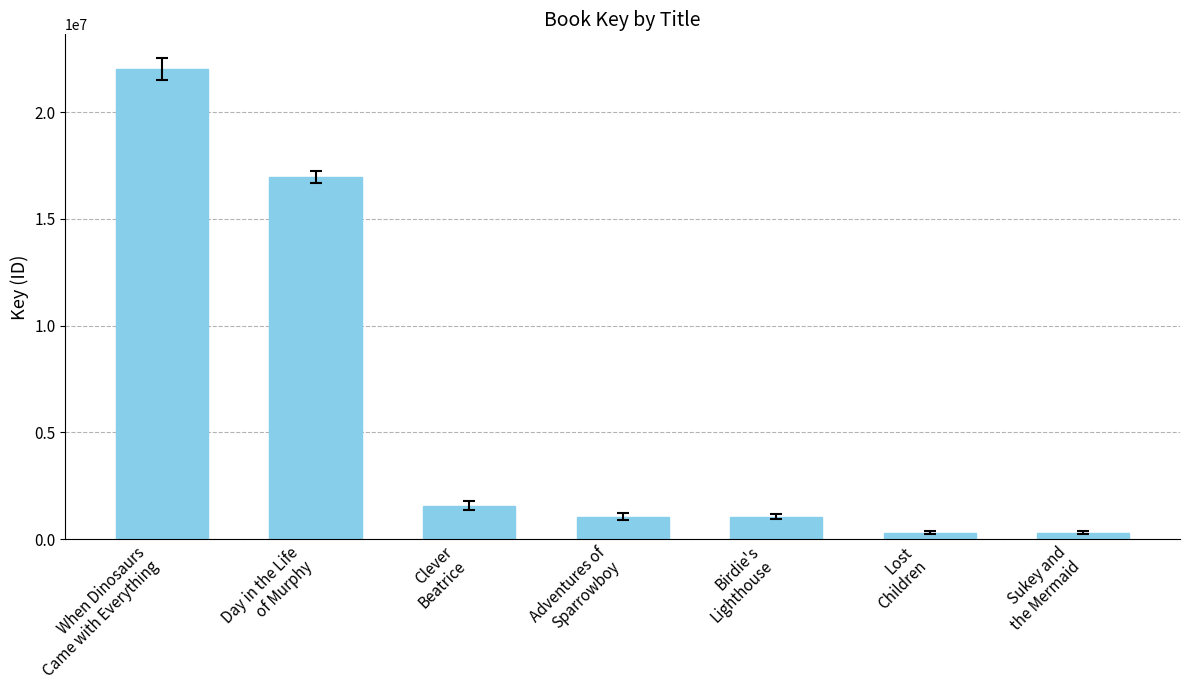

How many data points are less than 1061698?

3